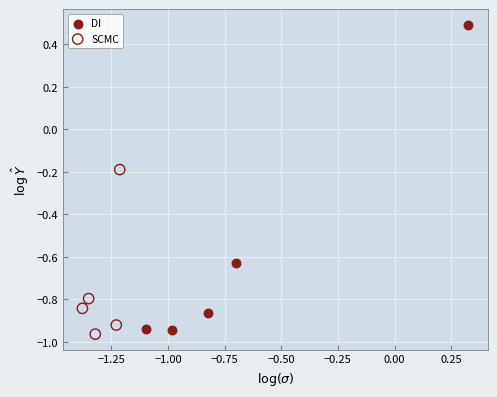

Which series contains the highest Y value?

DI